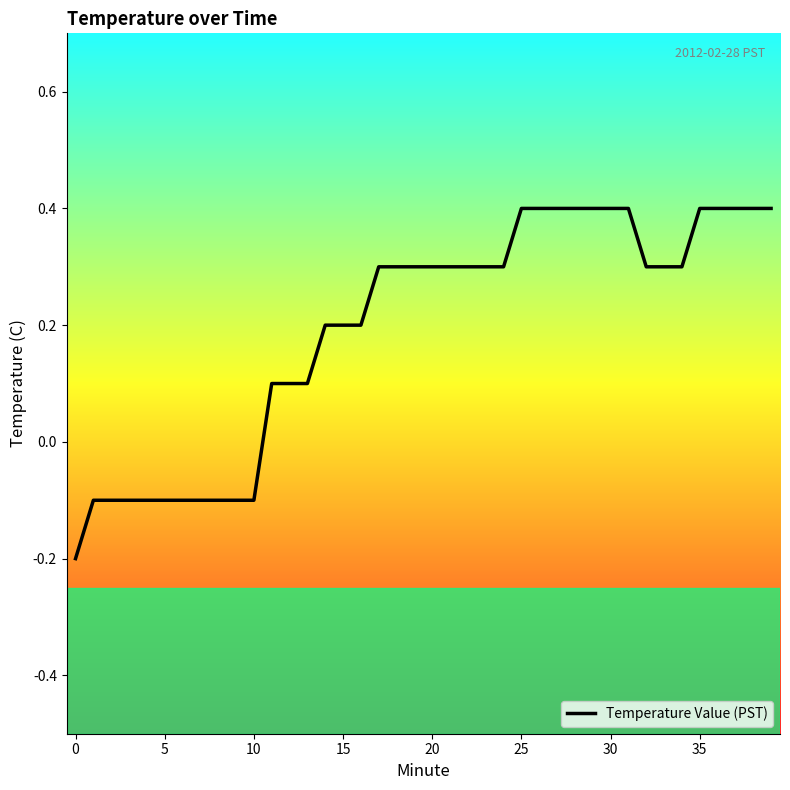

What is the maximum value shown in the chart?

0.4